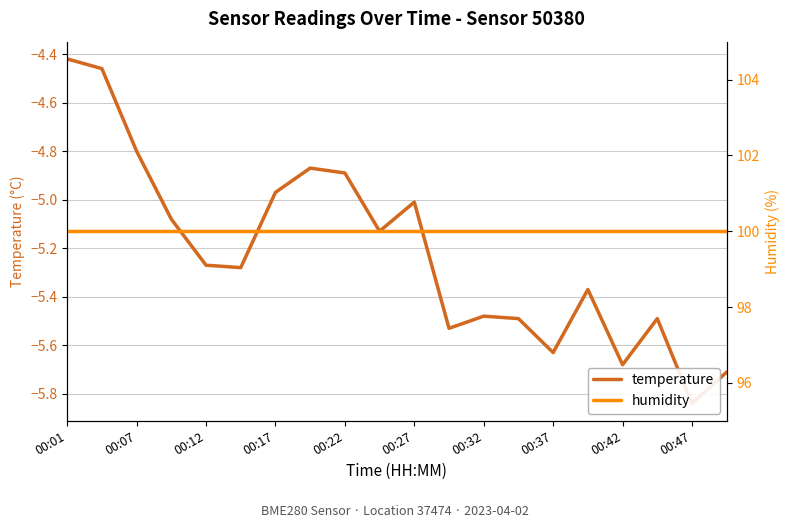

True or false: humidity has a value of 69.0 at 17.

False